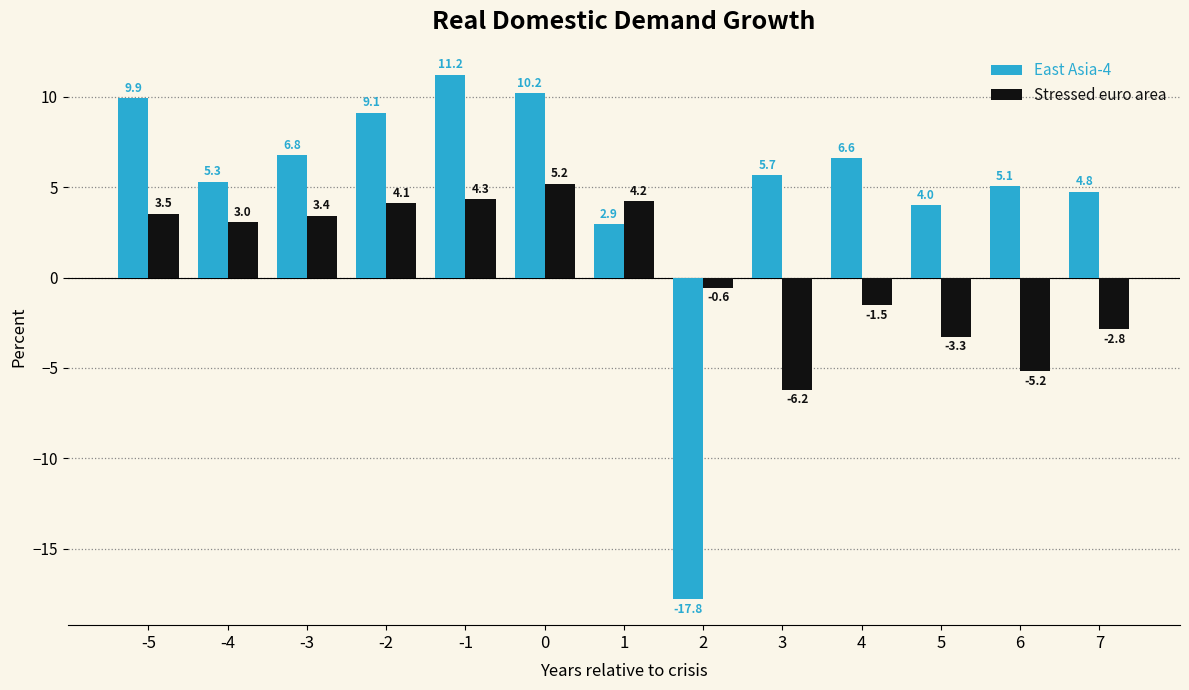

What is the spread (max minus min) of values at 6?

10.2